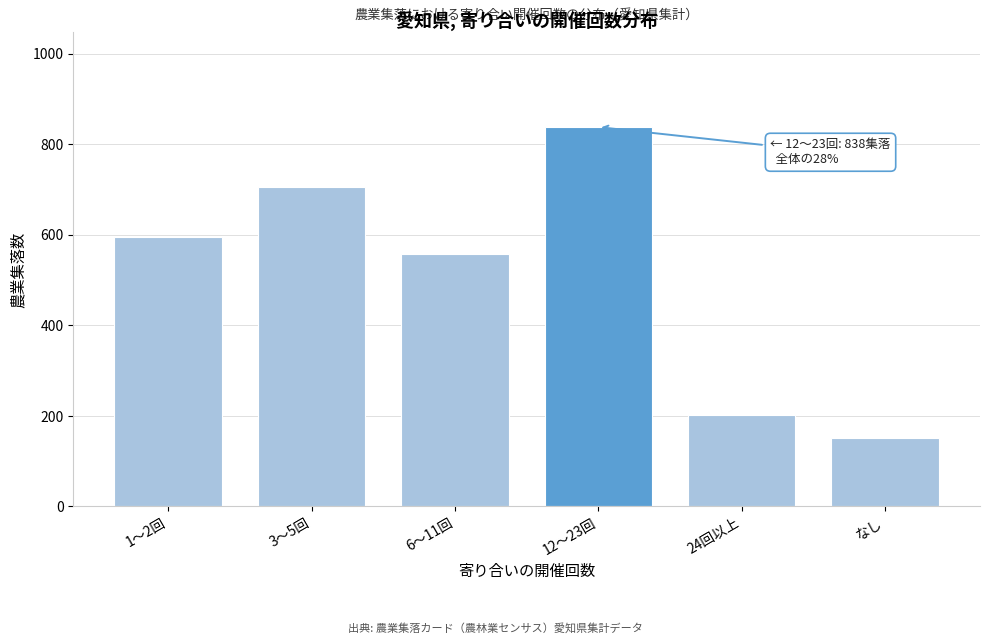

Reading left to right, list all the values displayed in this chart.

1～2回=595	3～5回=705	6～11回=557	12～23回=838	24回以上=201	なし=150